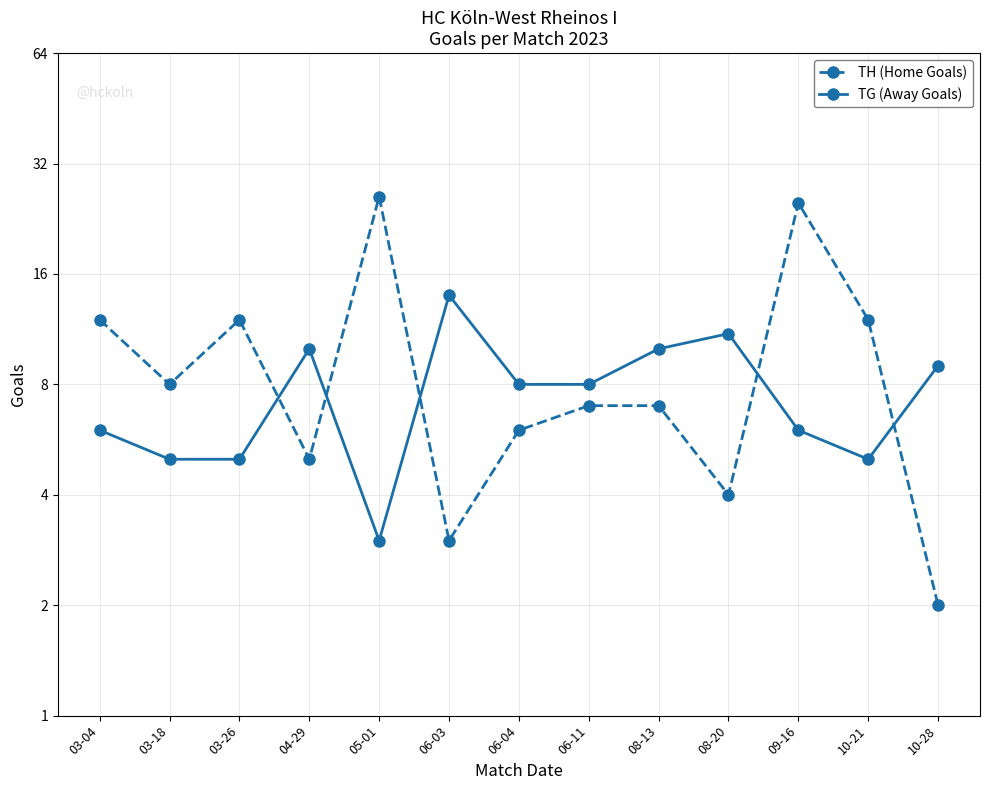

Where do TG (Away Goals) and TH (Home Goals) first cross each other?

03-26 and 04-29